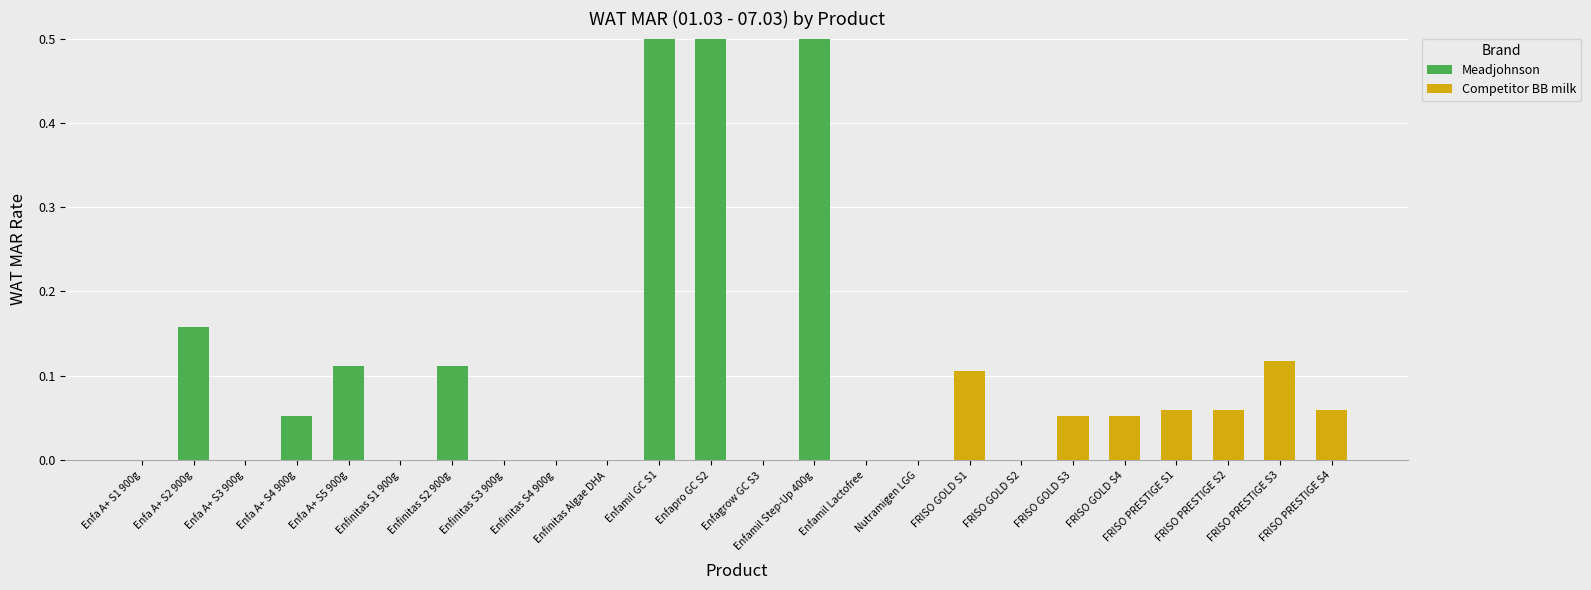

What is the highest value of the Meadjohnson series?

0.5